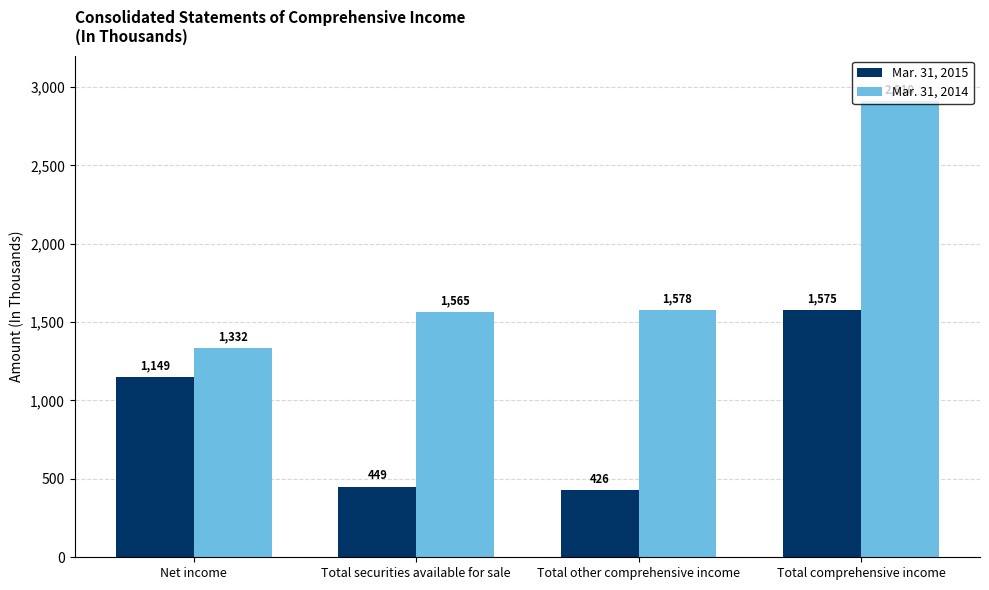

What is the sum of all Mar. 31, 2014 values?

7385